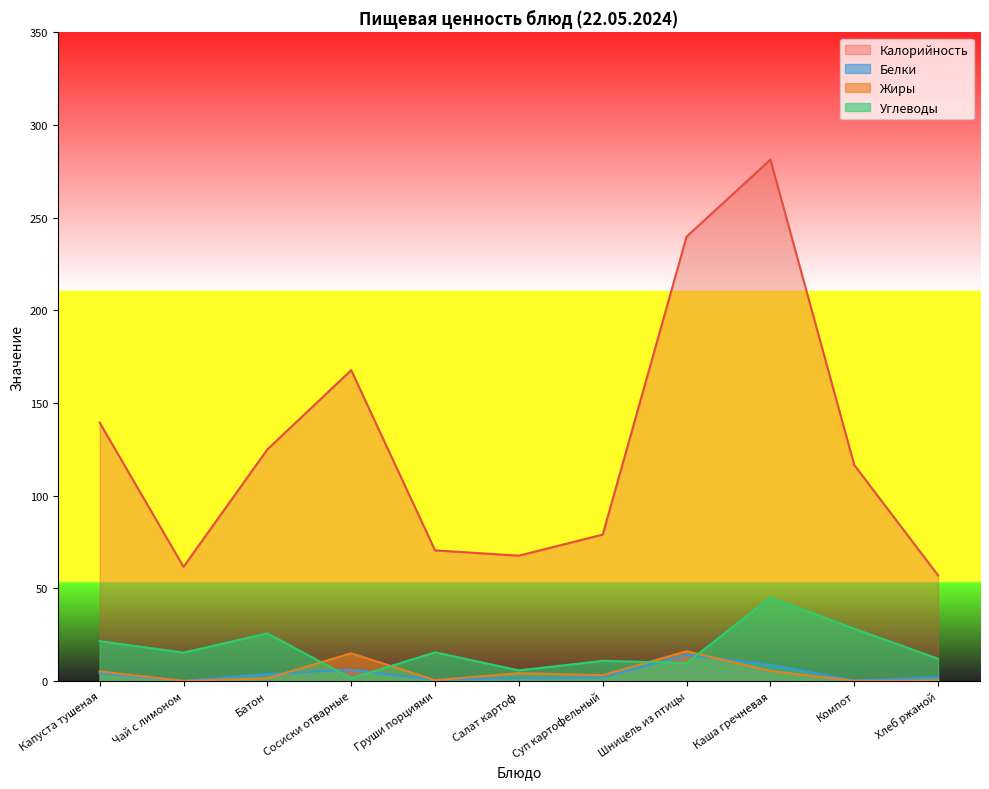

True or false: Углеводы and Калорийность intersect in this chart.

False